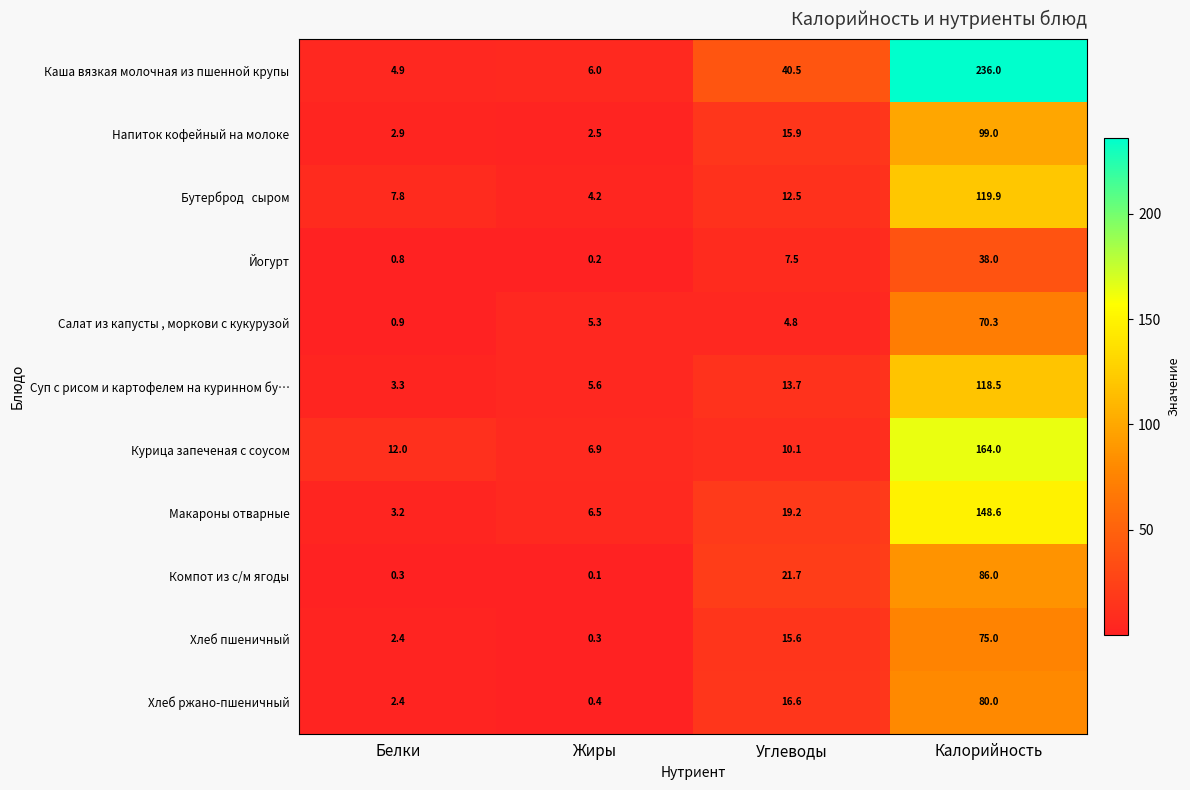

Which series has the largest total across all categories?

Каша вязкая молочная из пшенной крупы